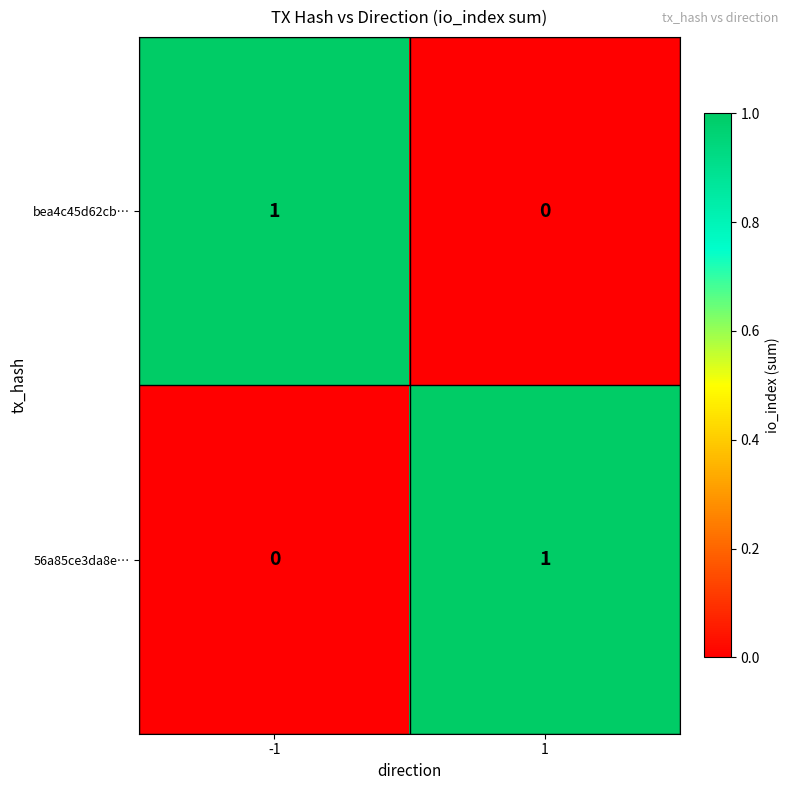

Reading left to right, extract all data points from this chart.

bea4c45d62cb…: 1	0
56a85ce3da8e…: 0	1